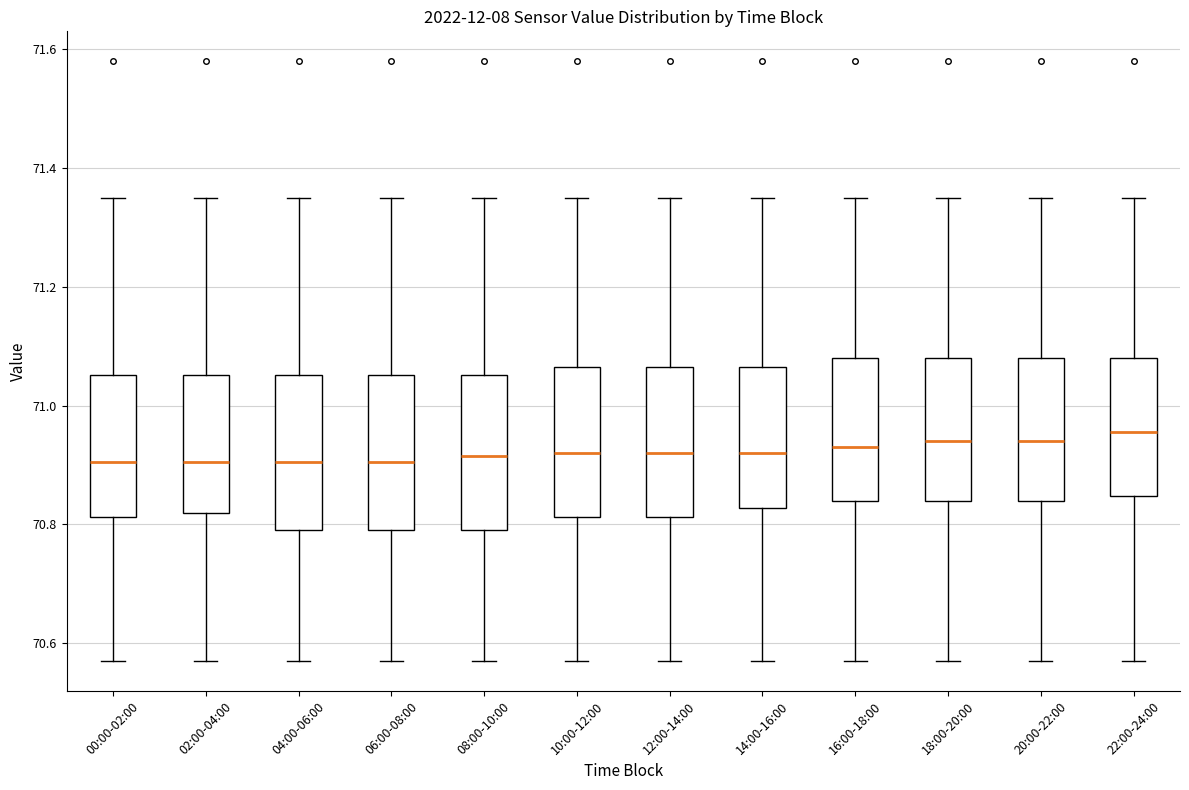

Where does the median line of the box for 02:00-04:00 sit on the y-axis? The values are not printed on the chart, so give them approximately, as read against the axis.

70.90